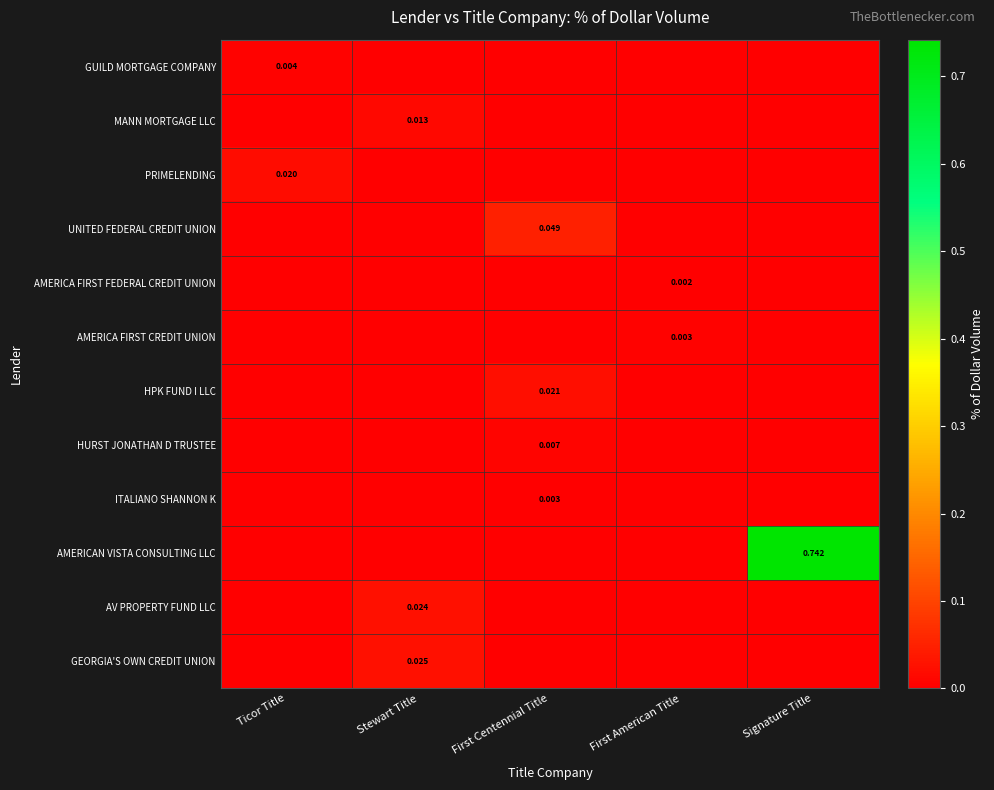

How many positive values does the ITALIANO SHANNON K series have?

1